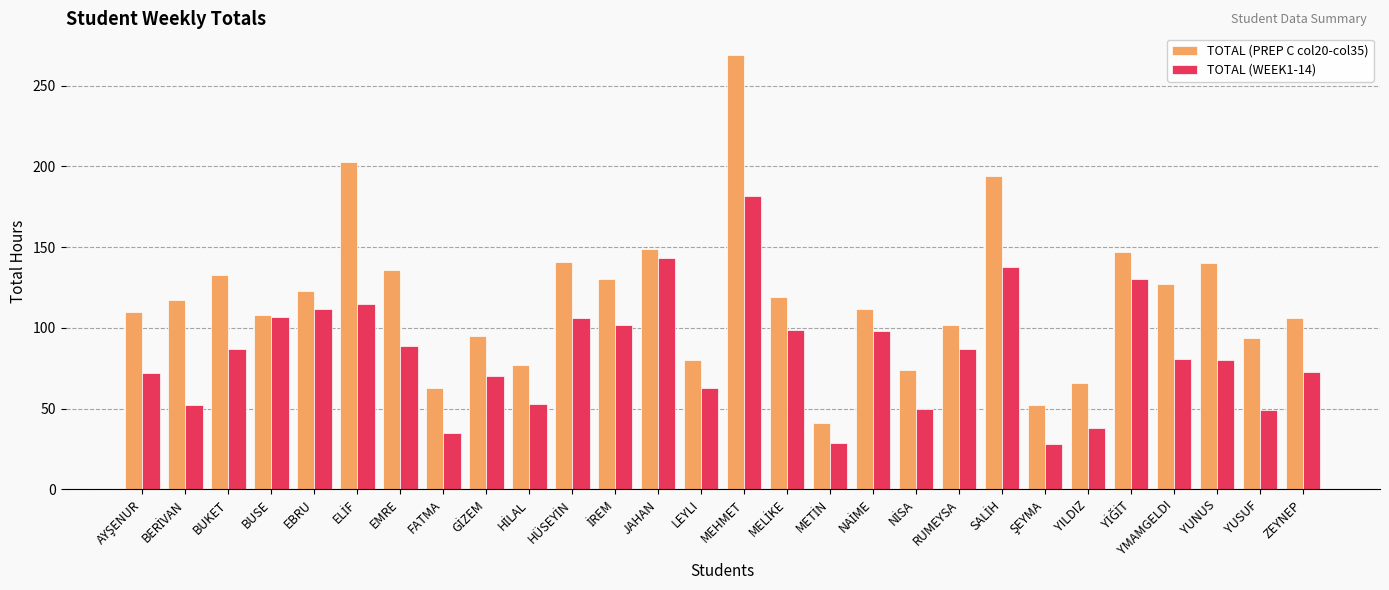

What is the maximum value shown in the chart?

269